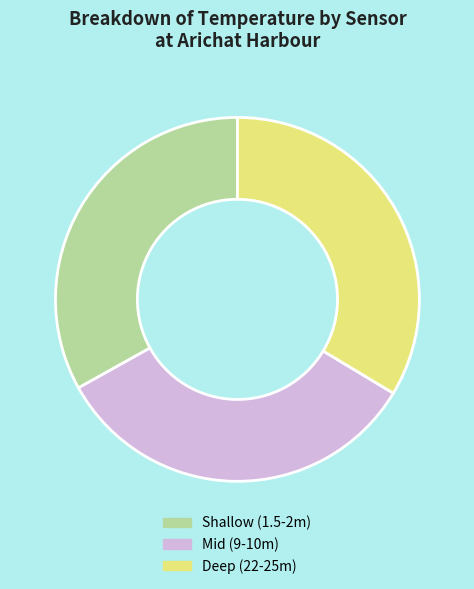

Is there a majority slice in this chart?

No